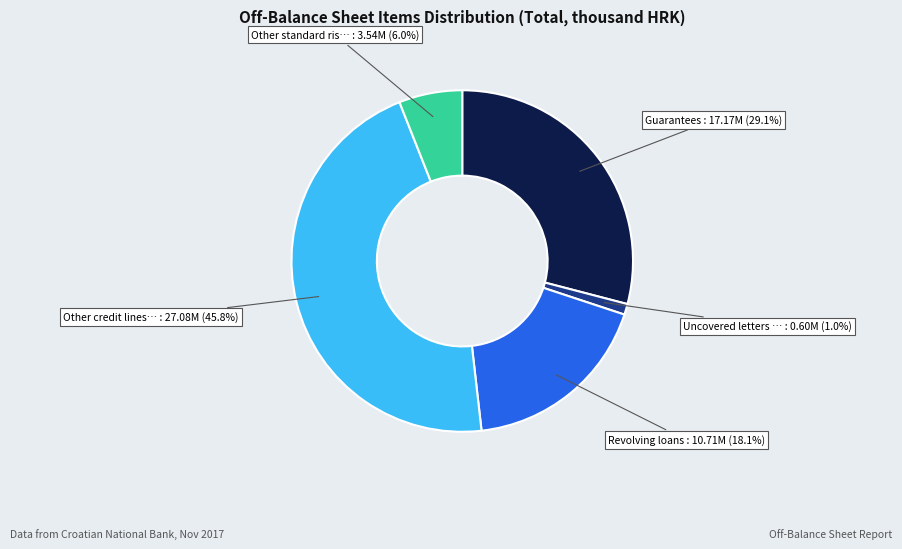

Count the number of slices in the pie.

5